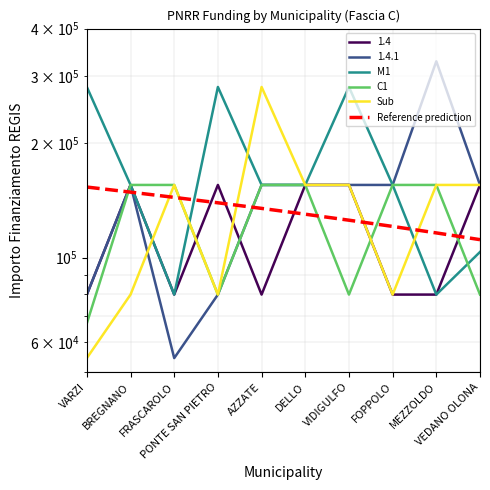

In Sub, how many points are lower than both neighbors (excluding endpoints)?

2